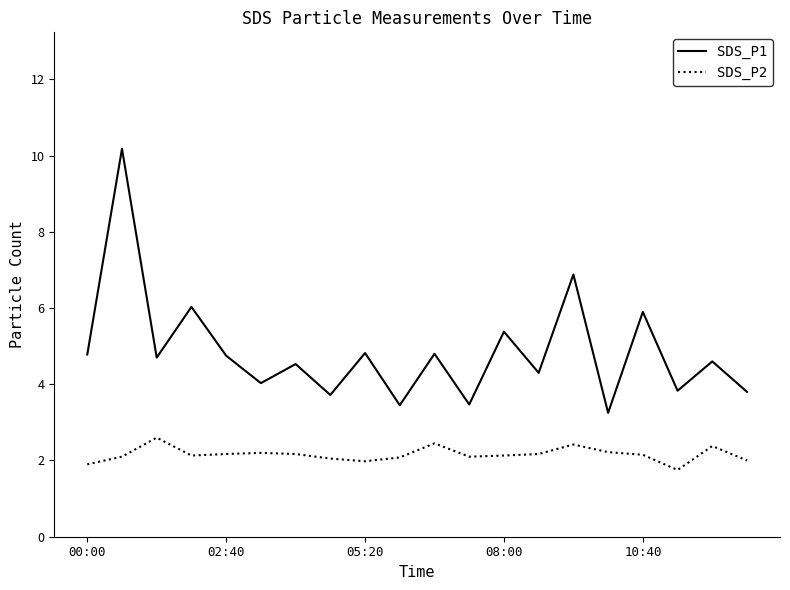

Which series has the widest spread of values?

SDS_P1